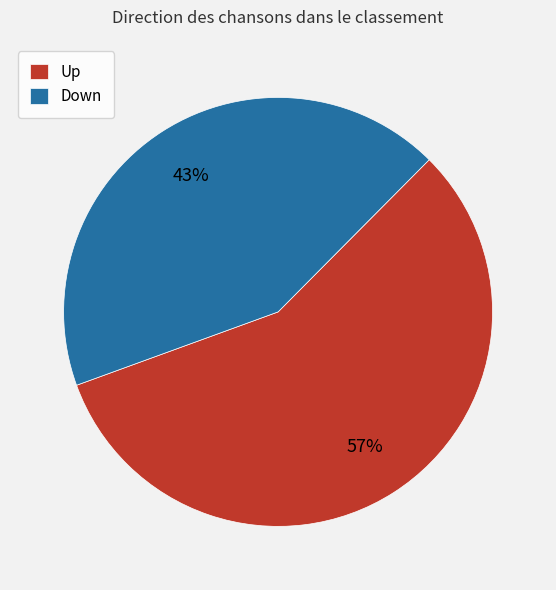

True or false: Up accounts for 57% of the total.

True